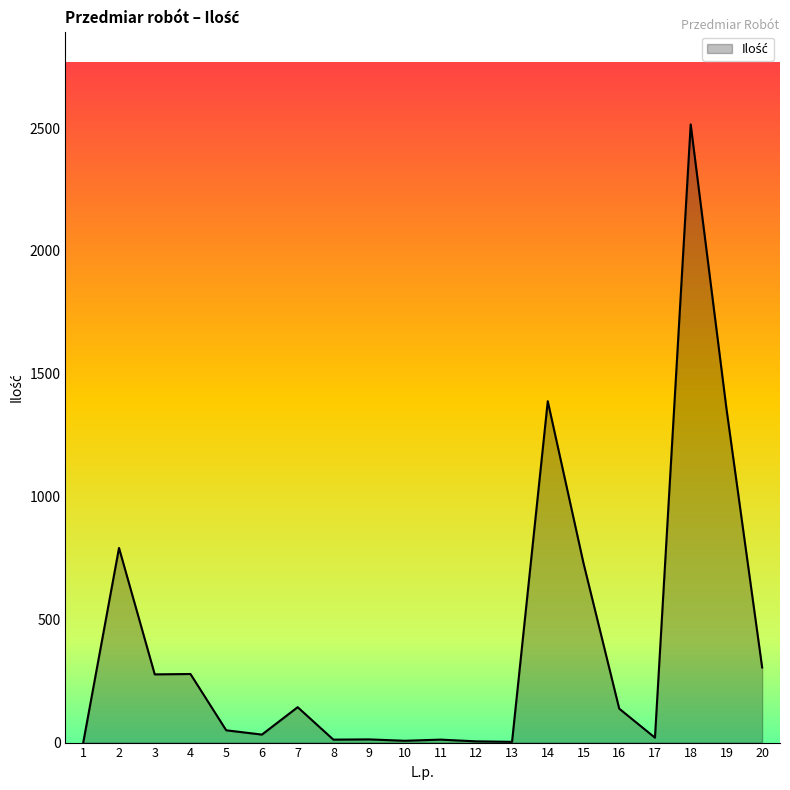

True or false: the data has more than 1 interior local peaks.

True